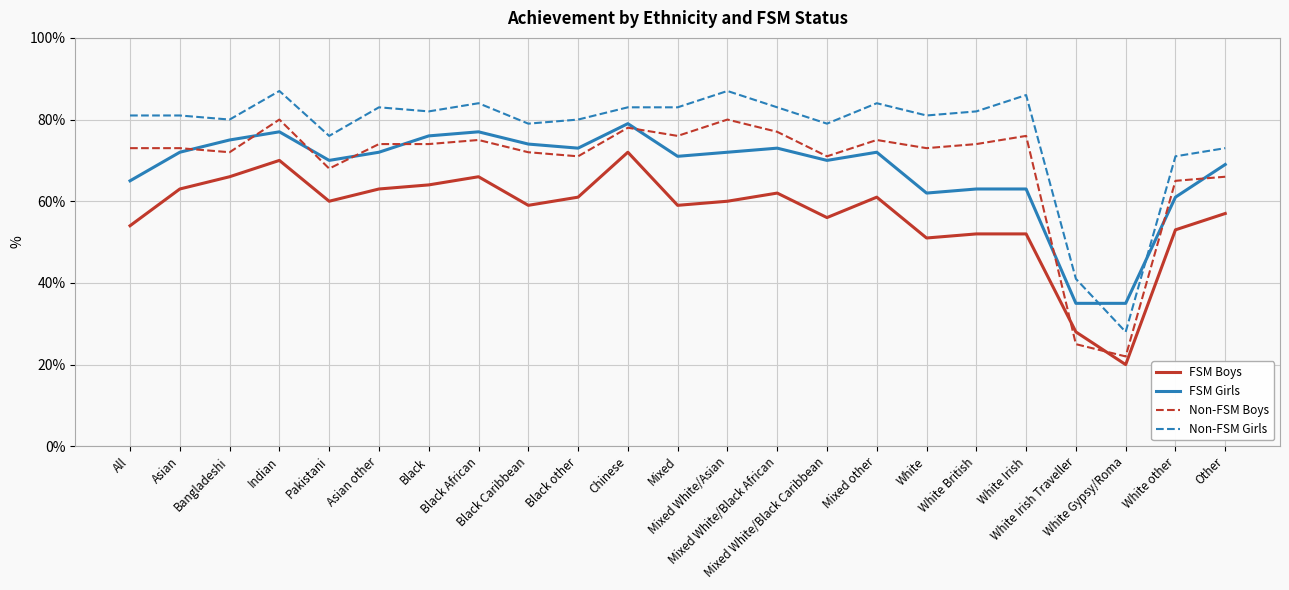

What is the maximum value shown in the chart?

87